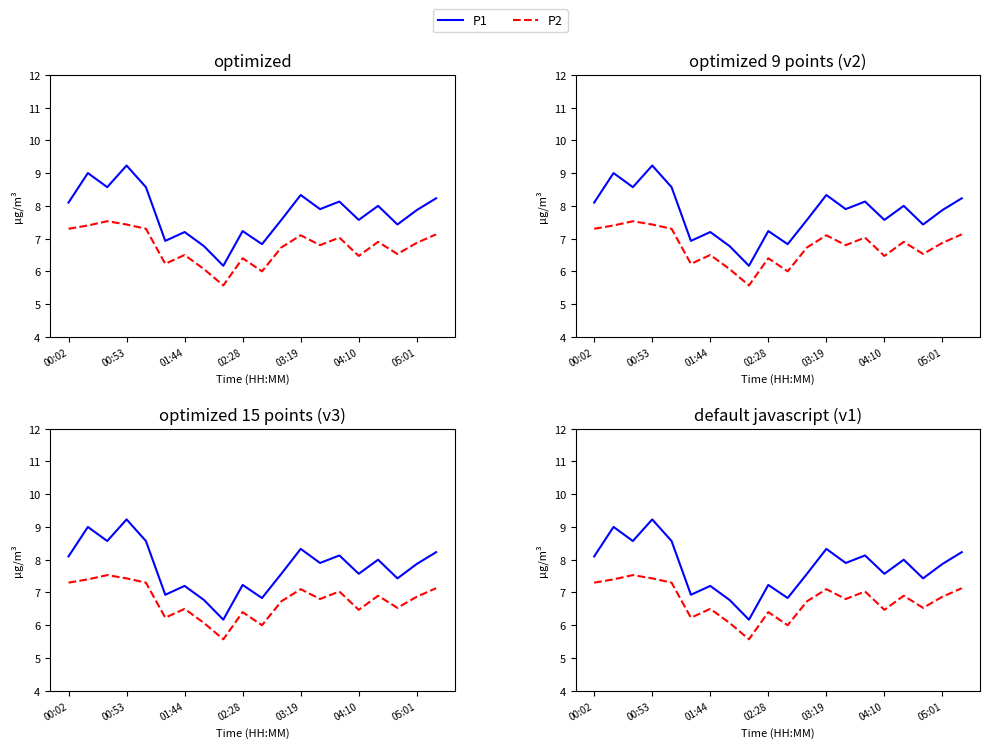

What is the value of the P2 point at the 10th from the left?

6.4